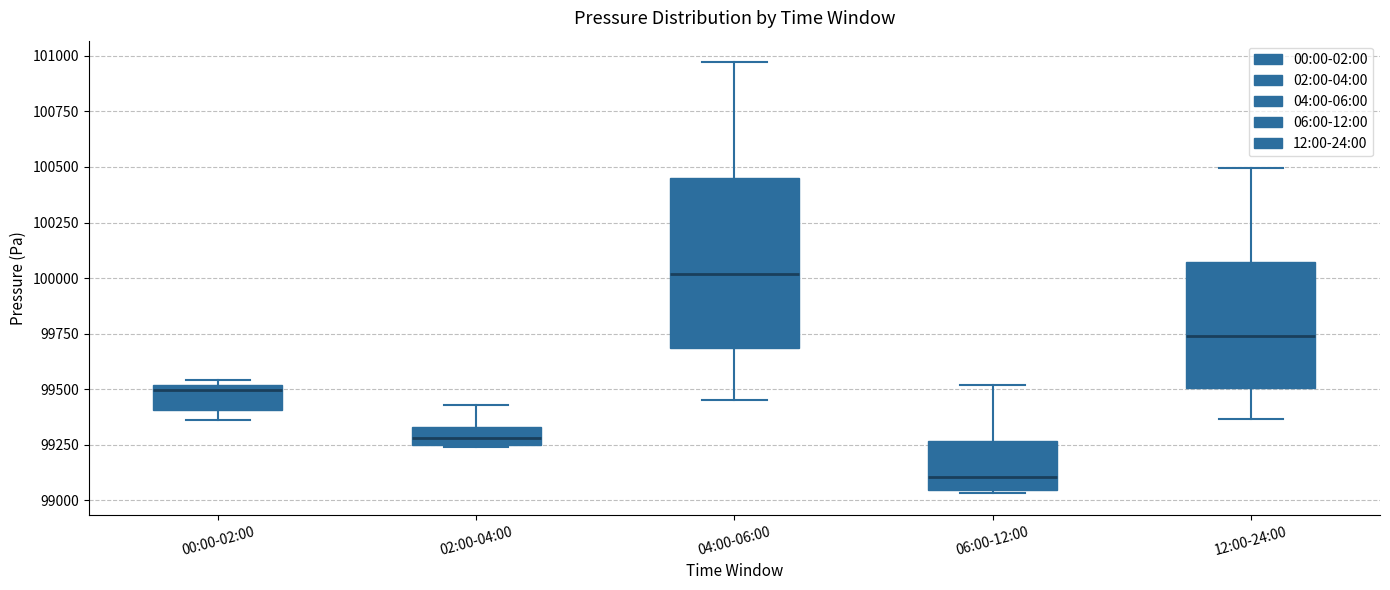

Reading left to right, transcribe this box plot: for each box, give where its median line is, the range the box spans, and where its two whiskers end, as read against the y-axis. The values are not printed on the chart, so give them approximately, as read against the axis.

00:00-02:00: median 99500 (just below the box's upper edge), box 99400 to 99500, whiskers 99350 to 99550
02:00-04:00: median 99300, box 99250 to 99350, whiskers 99250 to 99450
04:00-06:00: median 100000, box 99700 to 100450, whiskers 99450 to 100950
06:00-12:00: median 99100, box 99050 to 99250, whiskers 99050 to 99500
12:00-24:00: median 99750, box 99500 to 100050, whiskers 99350 to 100500